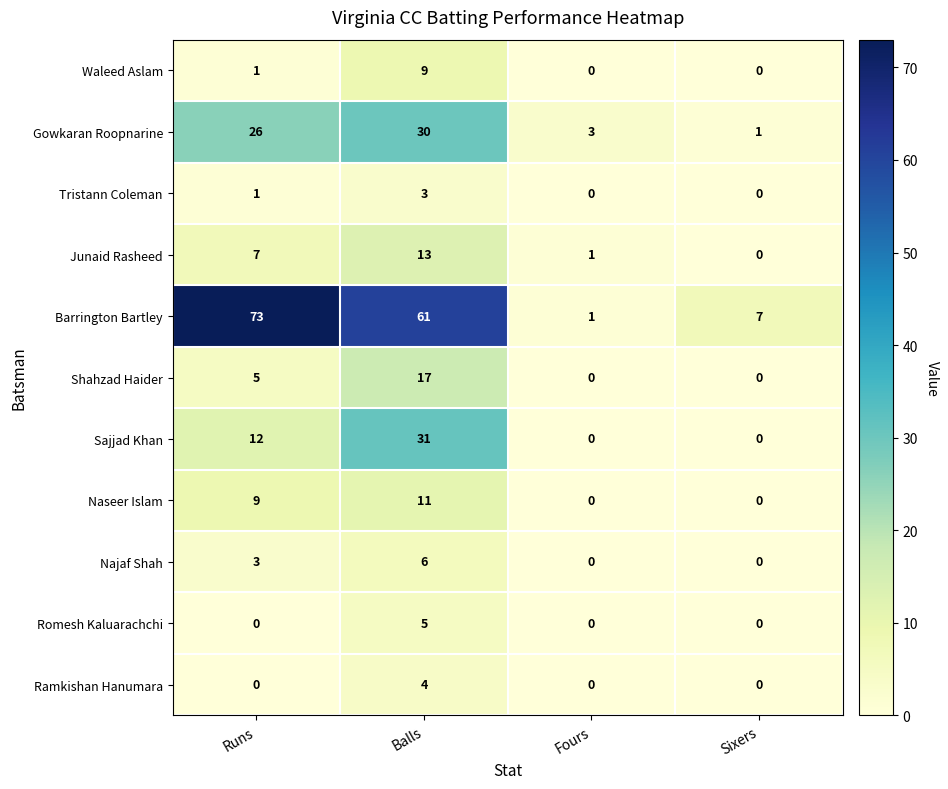

Which series has the widest spread of values?

Barrington Bartley